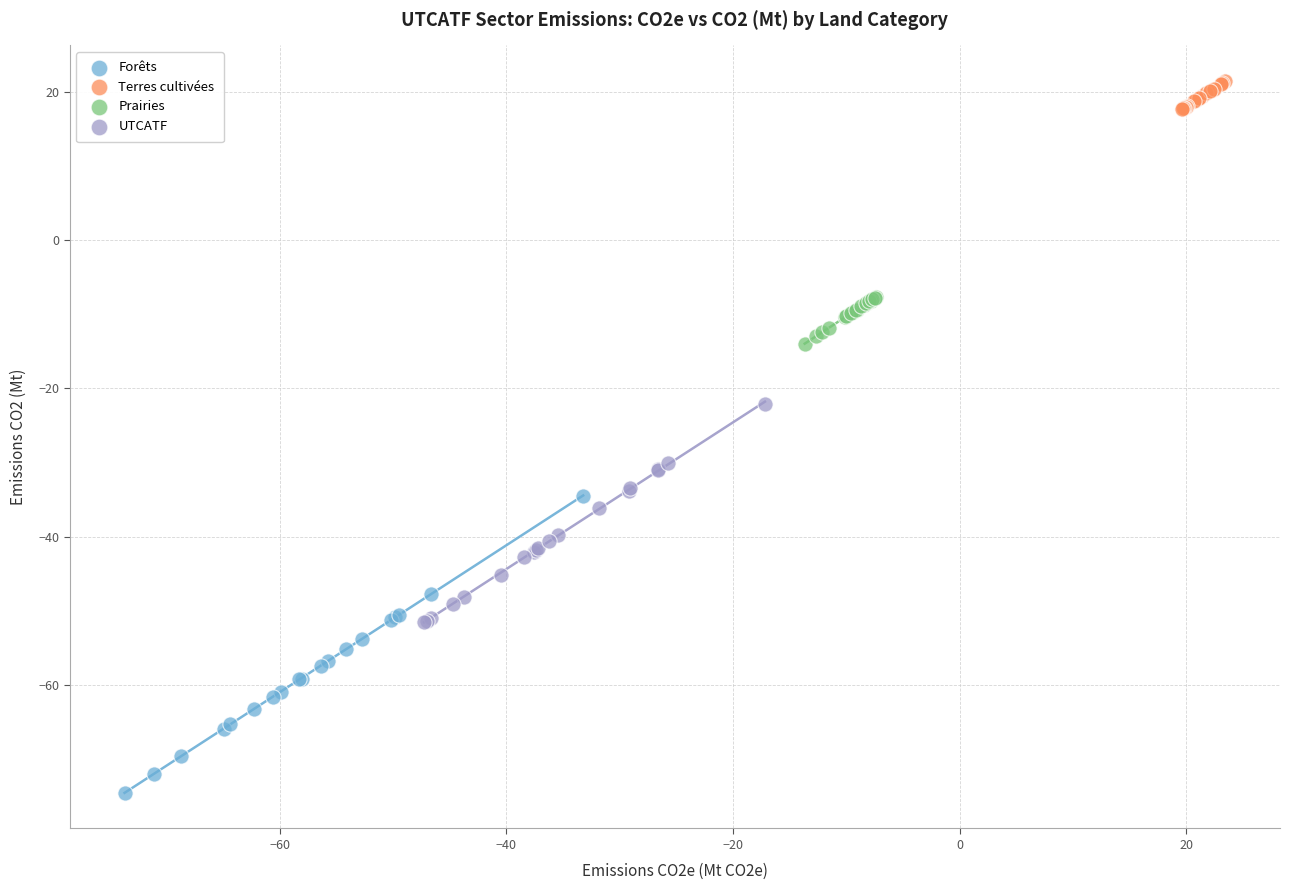

Which series has the largest Y range (max minus min)?

Forêts